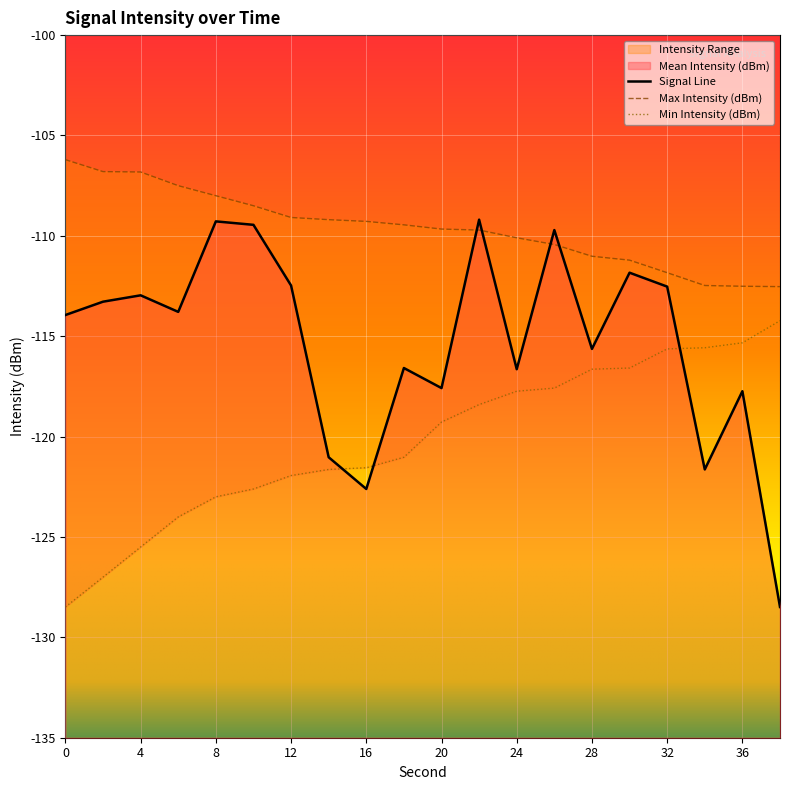

Is this an area chart (filled region under the line)?

No